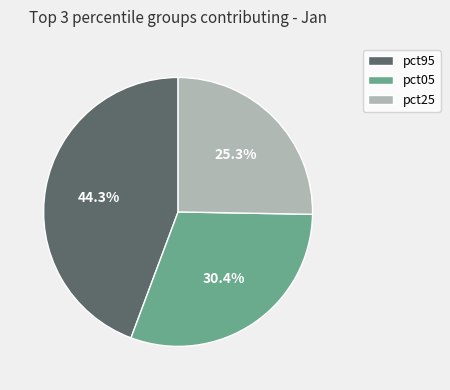

Is there a majority slice in this chart?

No